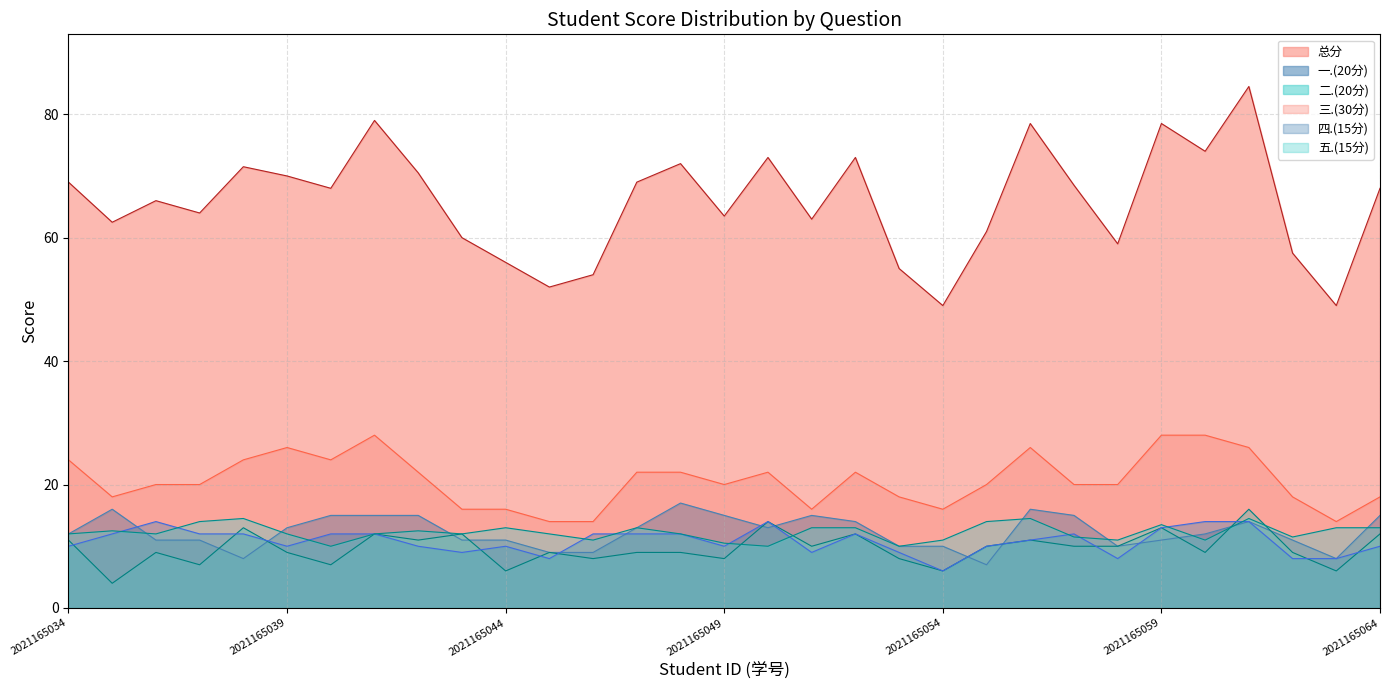

Which category has the highest value in the 五.(15分) series?

2021165038